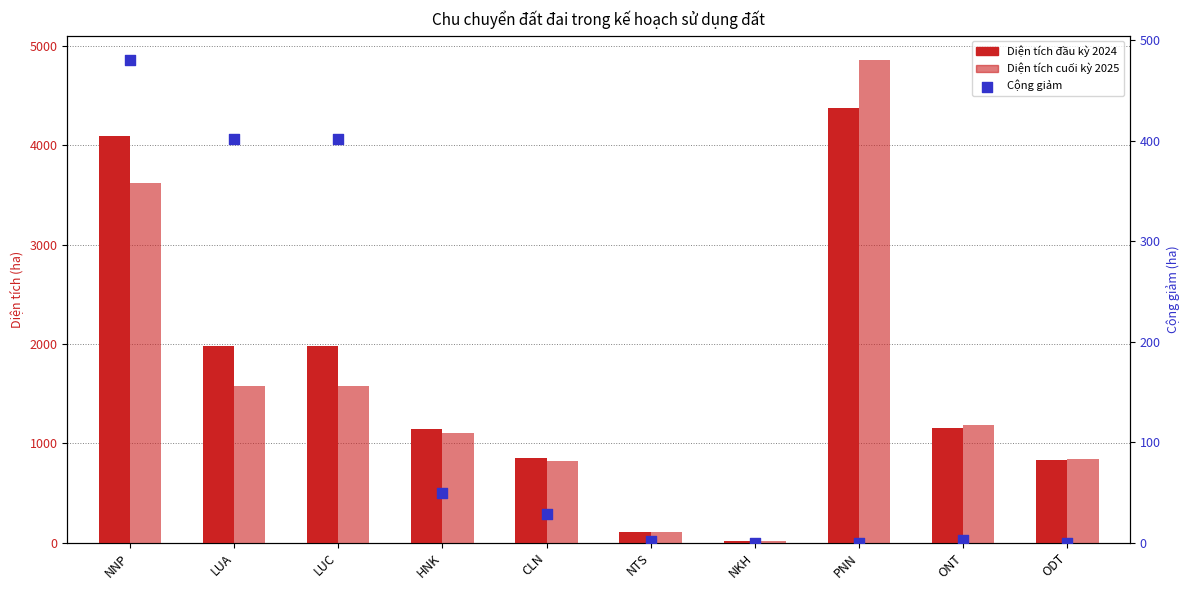

Is the value of Cộng giảm at NKH greater than the value of Diện tích cuối kỳ 2025 at LUC?

No